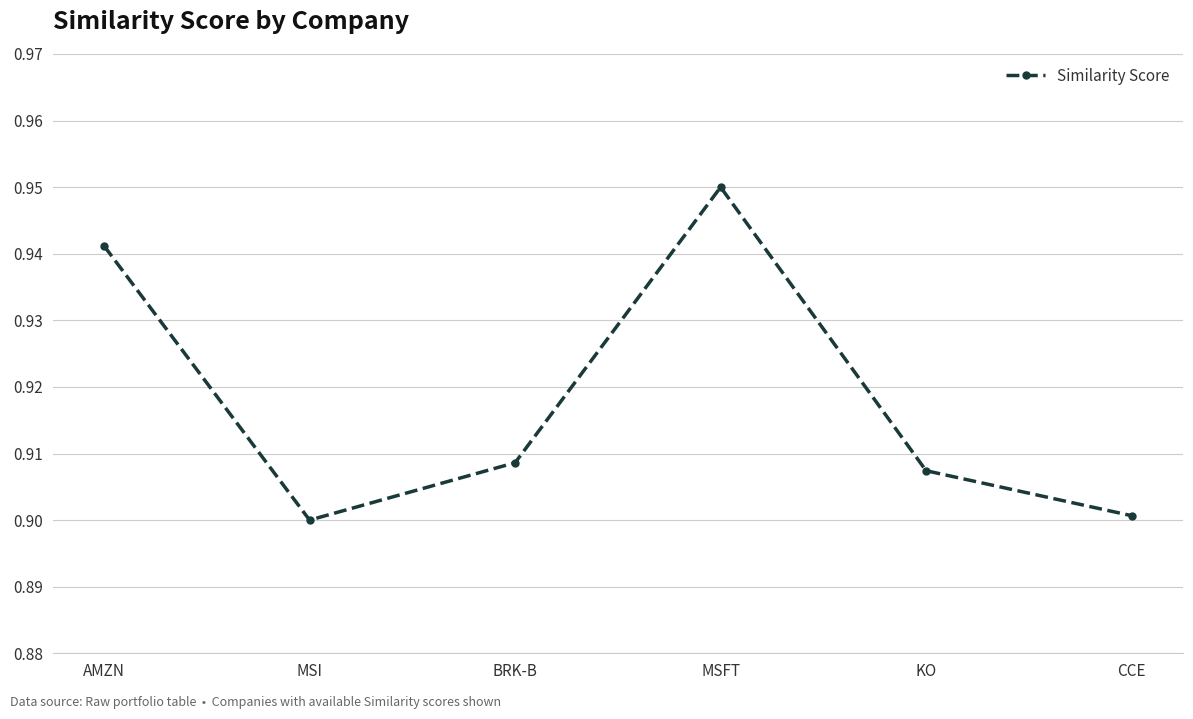

How many lines are shown in the chart?

1